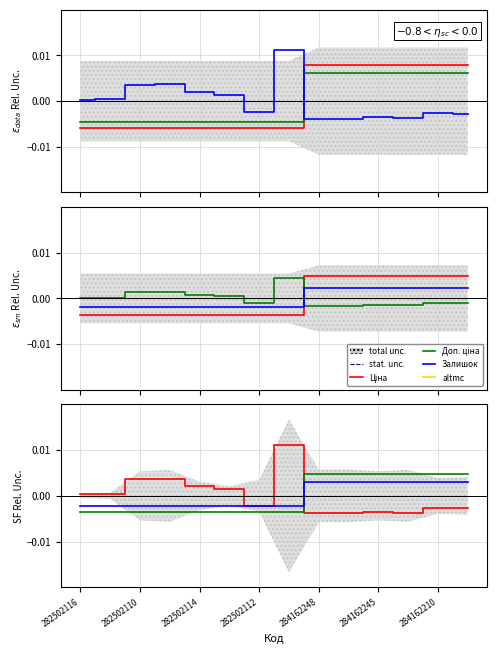

Which category has the lowest value in the Доп. ціна series?

282502116